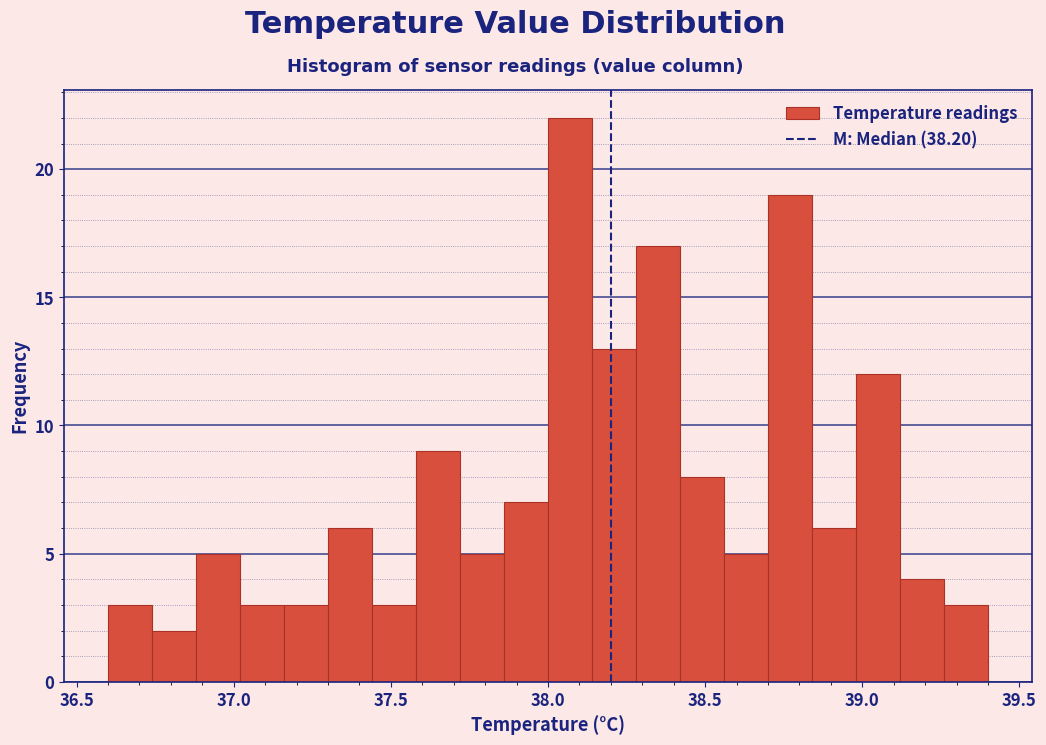

Around what value on the x-axis is the tallest bar? Give the approximate position of its centre, as read against the axis.

38.05